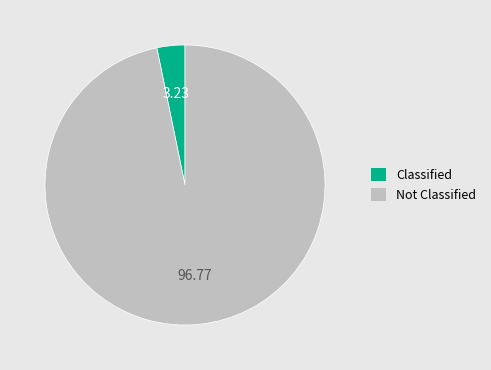

Is there a majority slice in this chart?

Yes